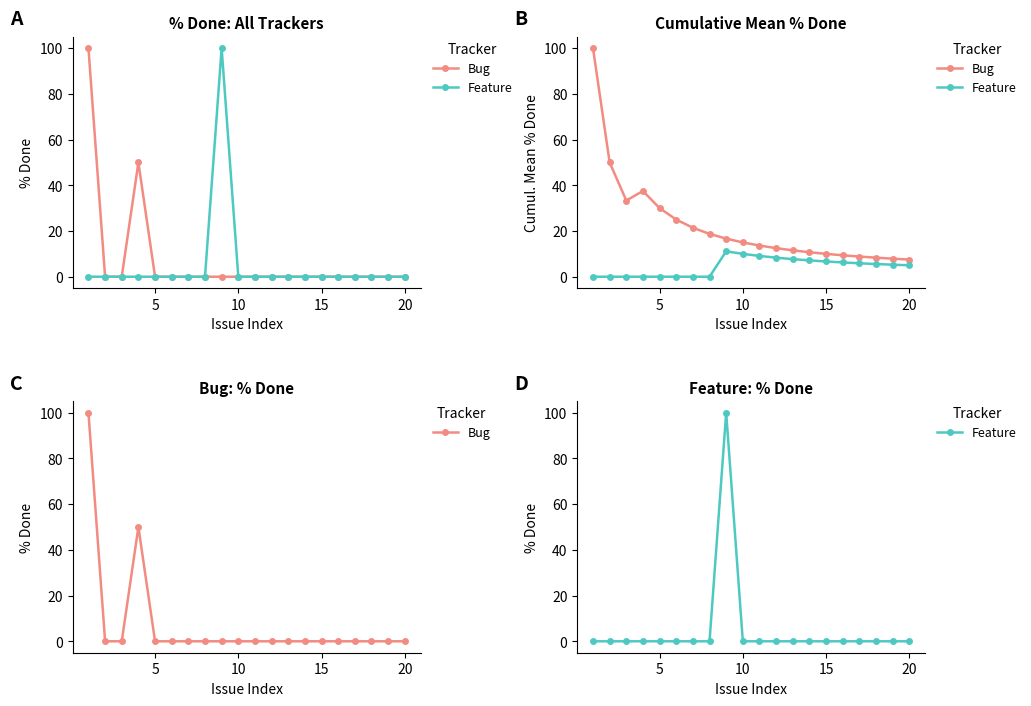

At how many categories does at least one series exceed 80?

2